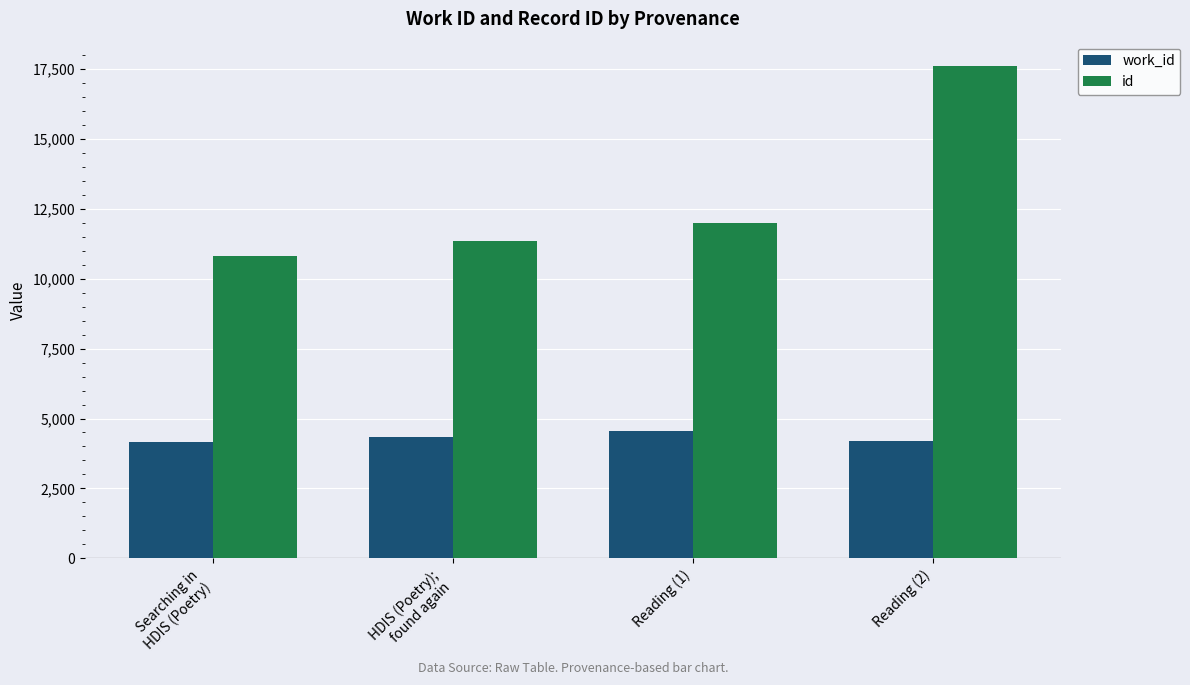

What is the total value across all series at Searching in
HDIS (Poetry)?

14961